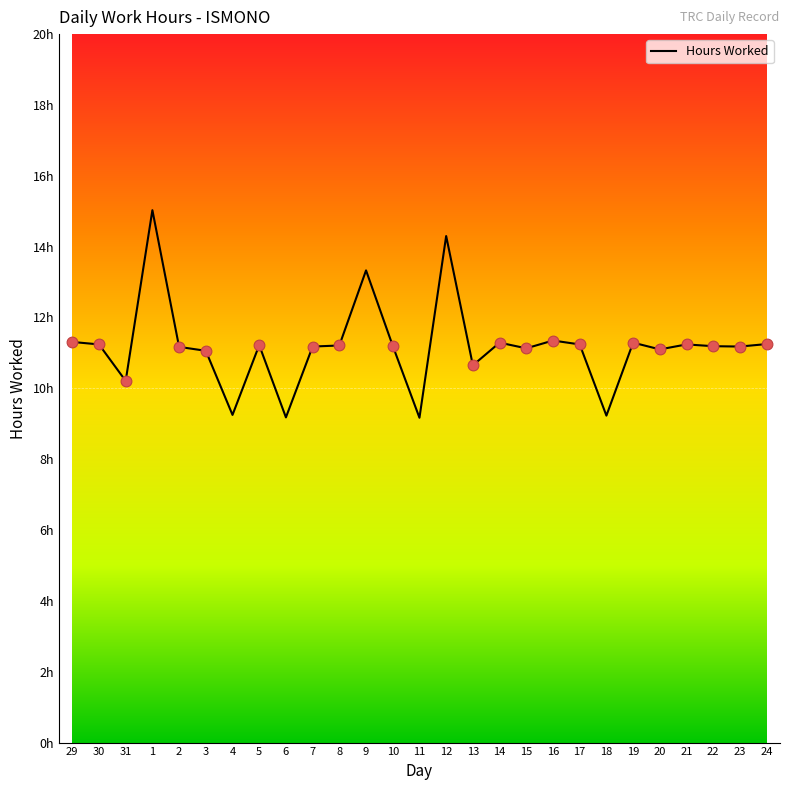

Which has a higher value, 29 or 24?

29